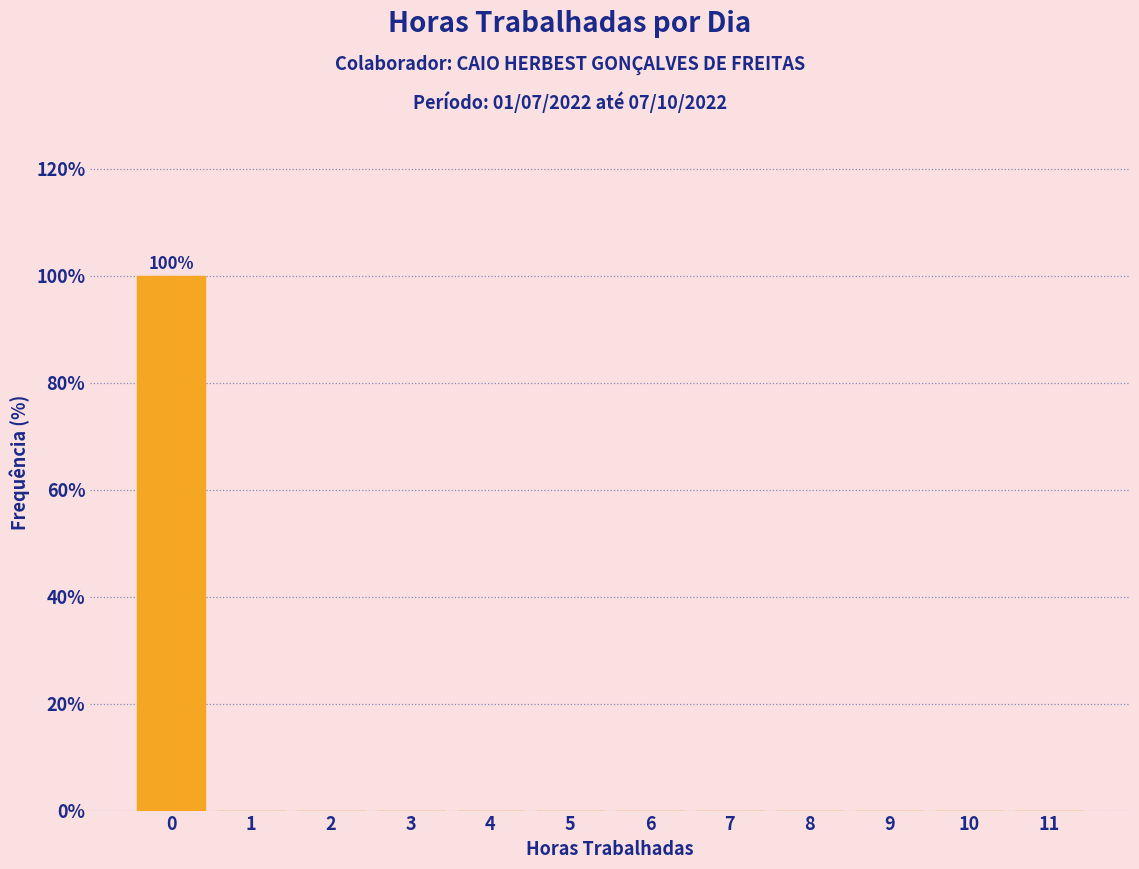

Over which range of the x-axis is the bar tallest?

-0.5 to 0.5